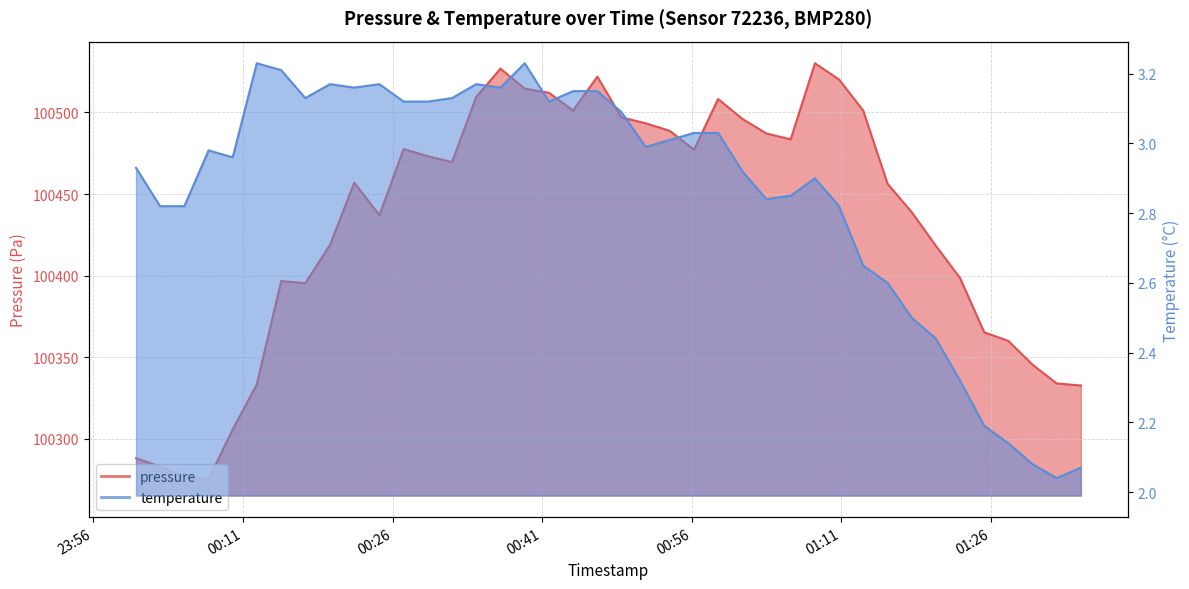

What is the difference between the pressure values at 2023-11-22T00:14:50 and 2023-11-22T01:22:56?

1.9